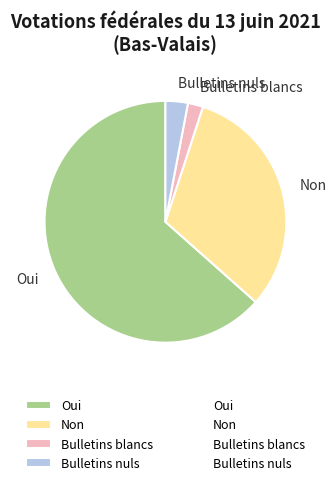

Between Oui and Bulletins nuls, which is larger?

Oui